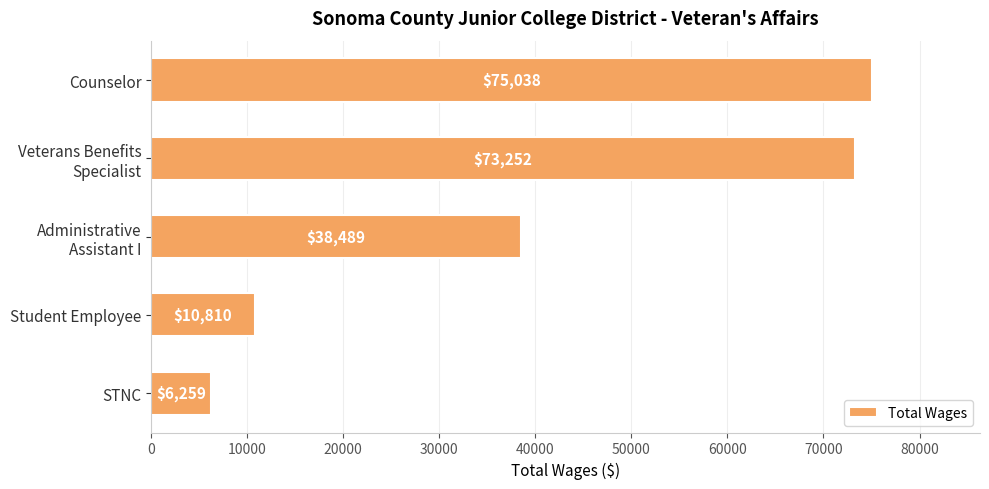

At which category does the chart reach its minimum across all series?

STNC